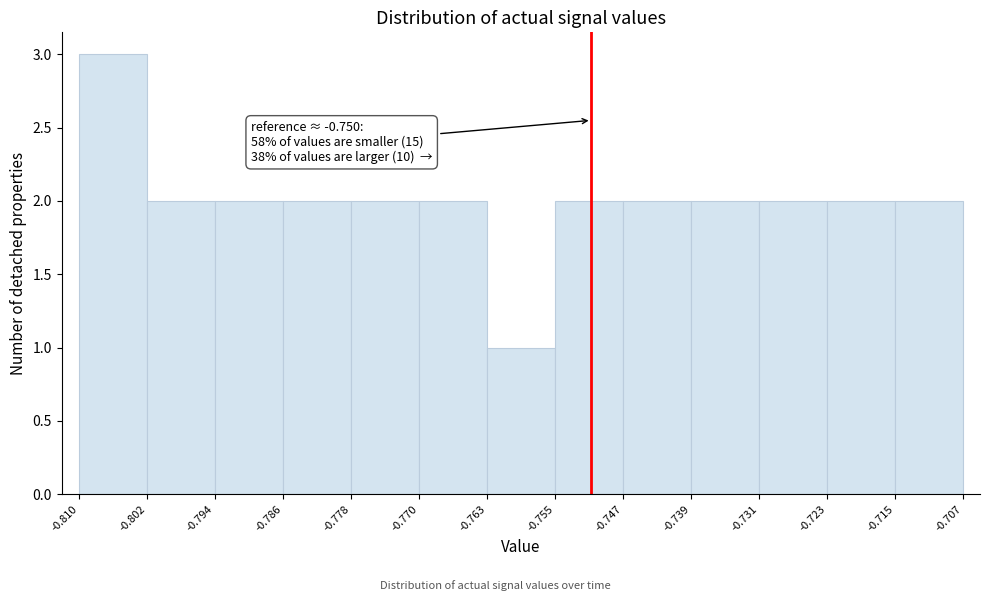

Which range on the x-axis has the tallest bar?

-0.810 to -0.802